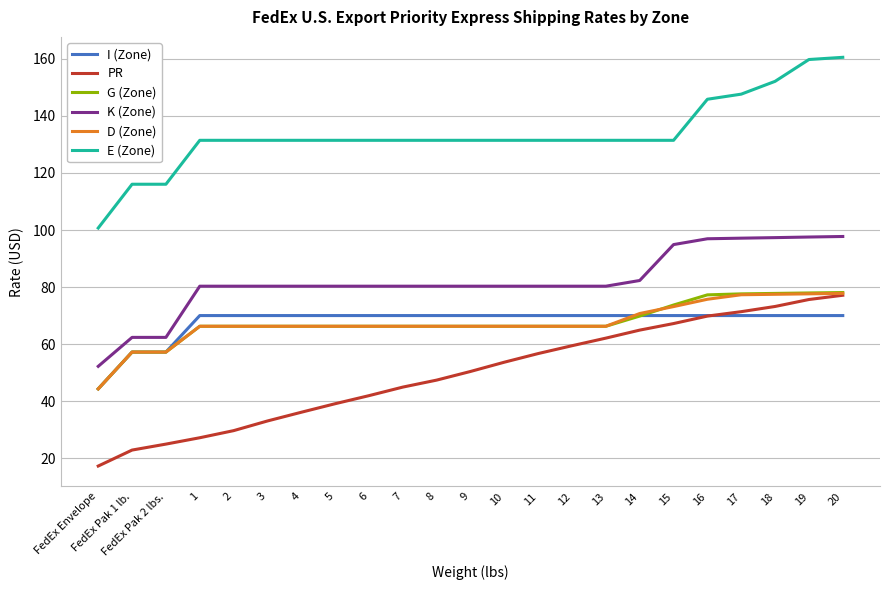

What is the total value across all series at 20?

561.3